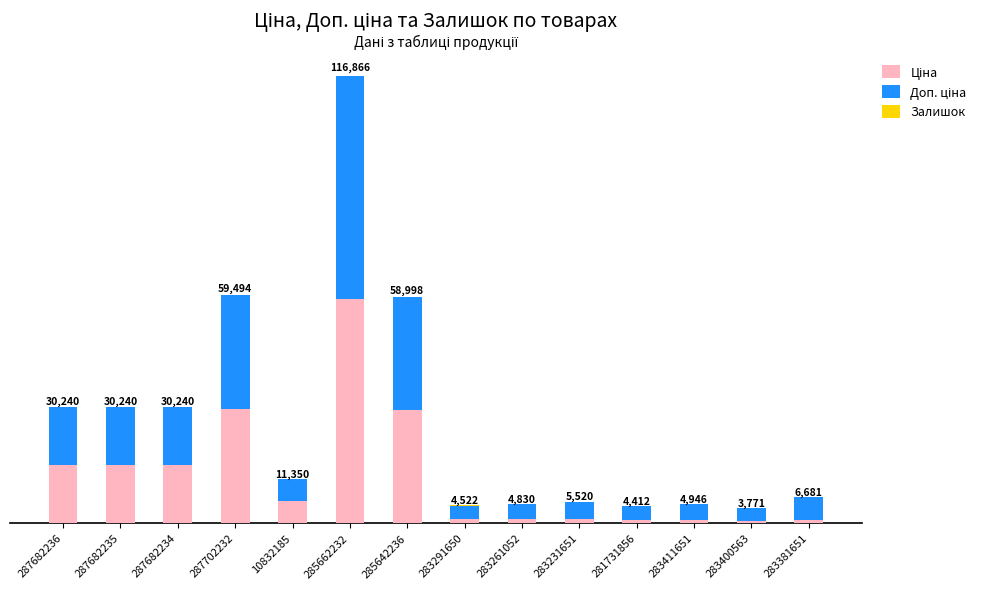

Where is Ціна nearest to the value 29478?

285642236